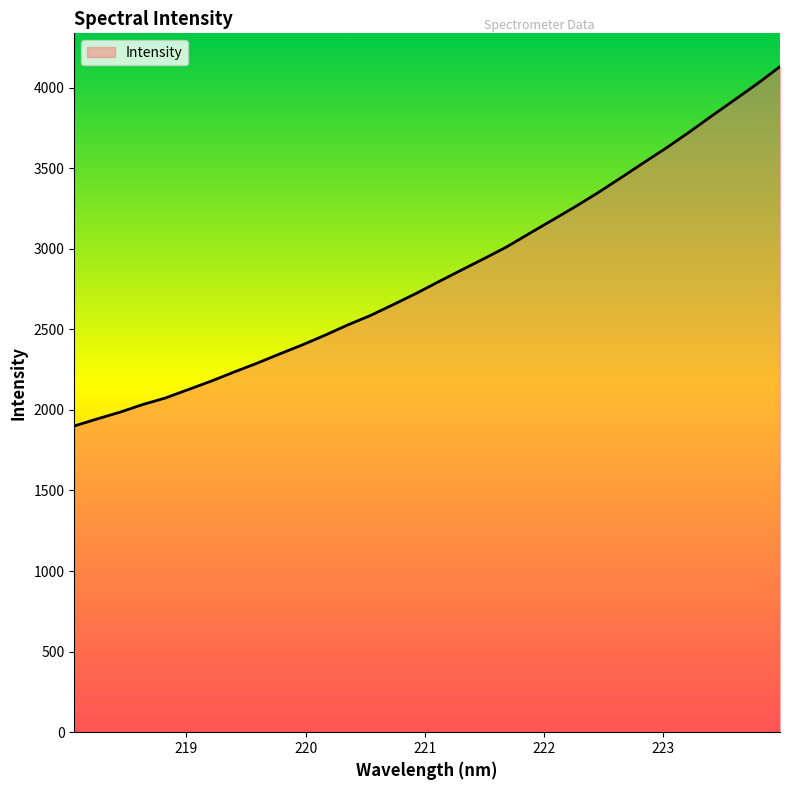

What is the maximum value shown in the chart?

4129.8